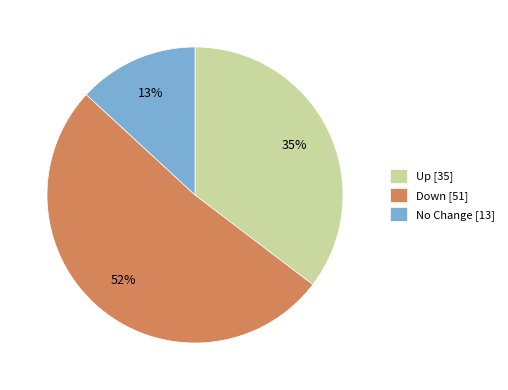

The Down [51] slice represents 57% of the pie. True or false?

False